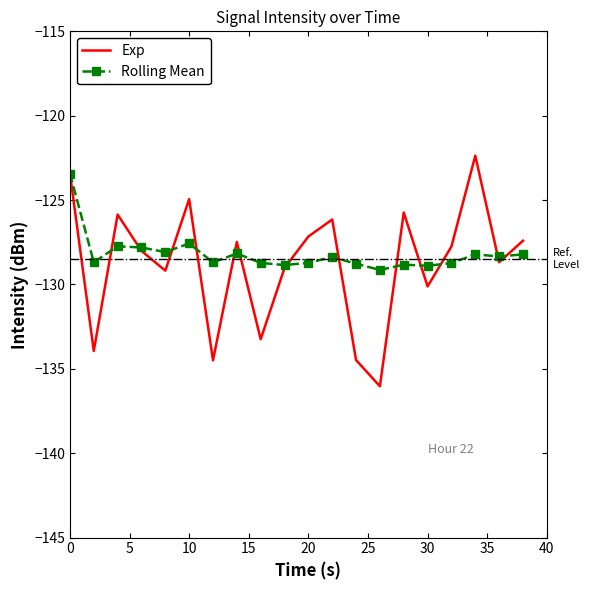

In Exp, how many points are higher than both neighbors (excluding endpoints)?

6